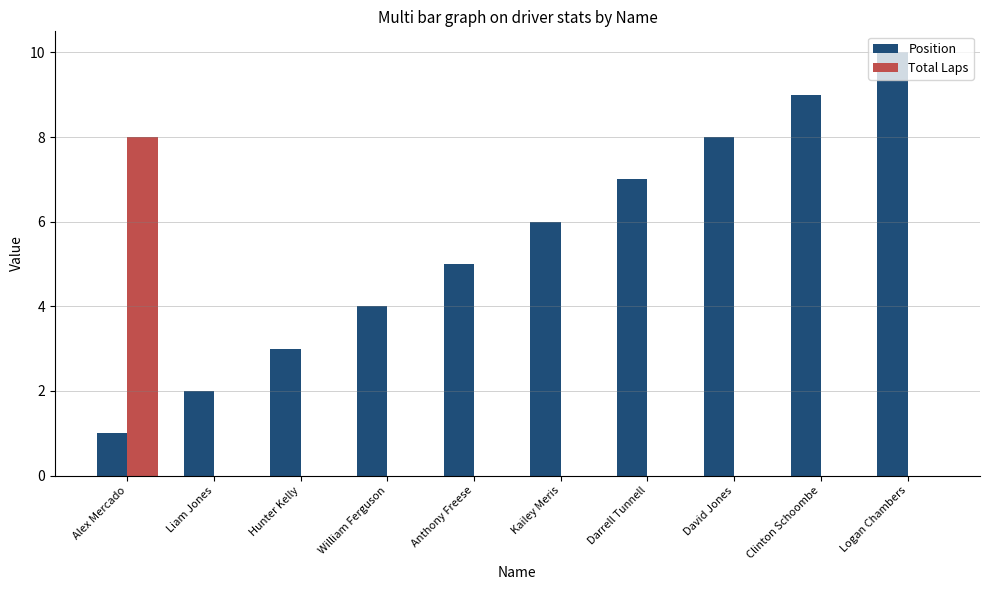

Between Hunter Kelly and David Jones, which series saw the biggest shift?

Position